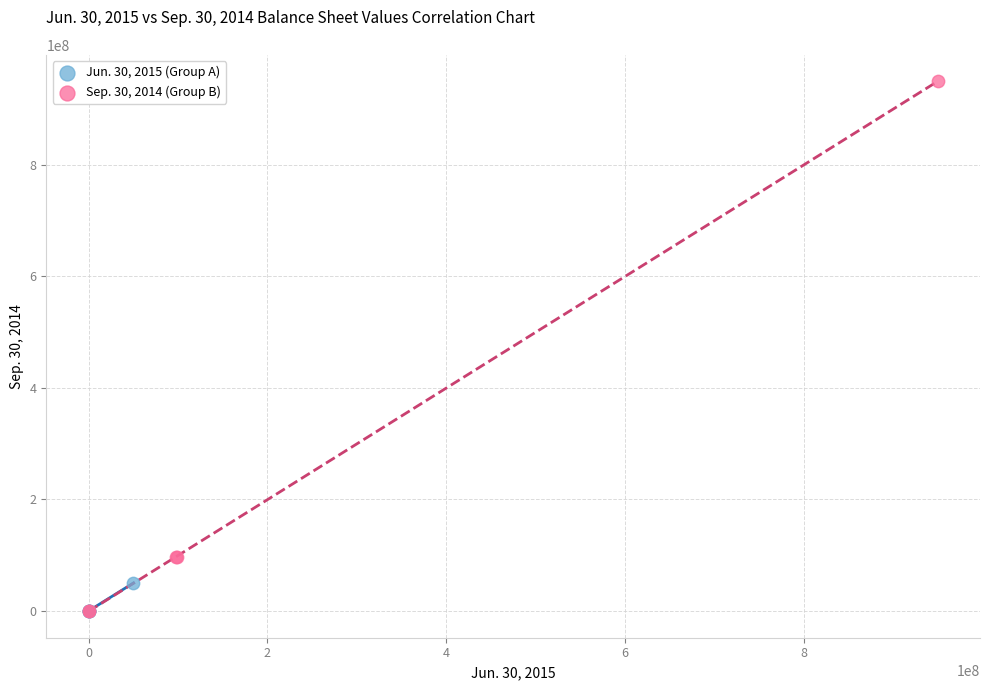

Which series reaches the maximum Y coordinate?

Sep. 30, 2014 (Group B)